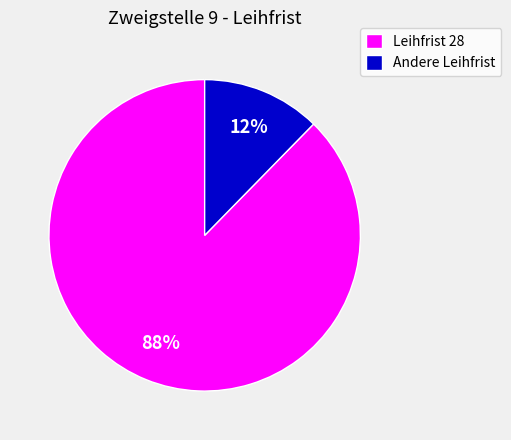

Rank the categories by value from lowest to highest.

Andere Leihfrist, Leihfrist 28